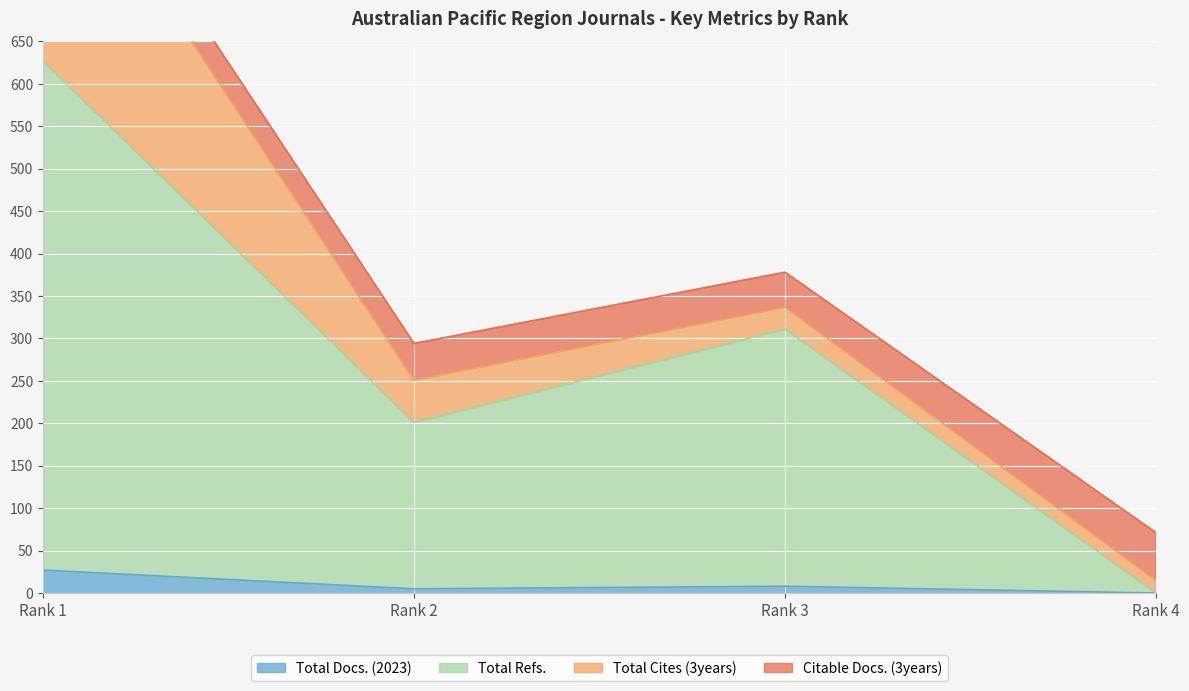

What is the difference between the second highest and second lowest values in the Total Docs. (2023) series?

3